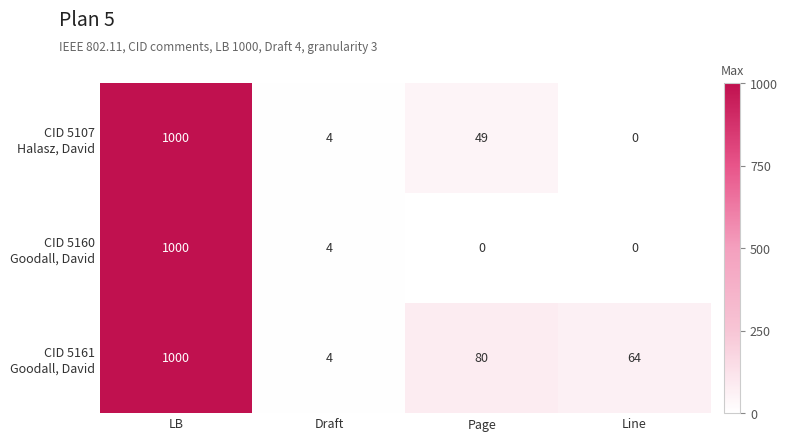

Which category has the highest value across all series?

LB